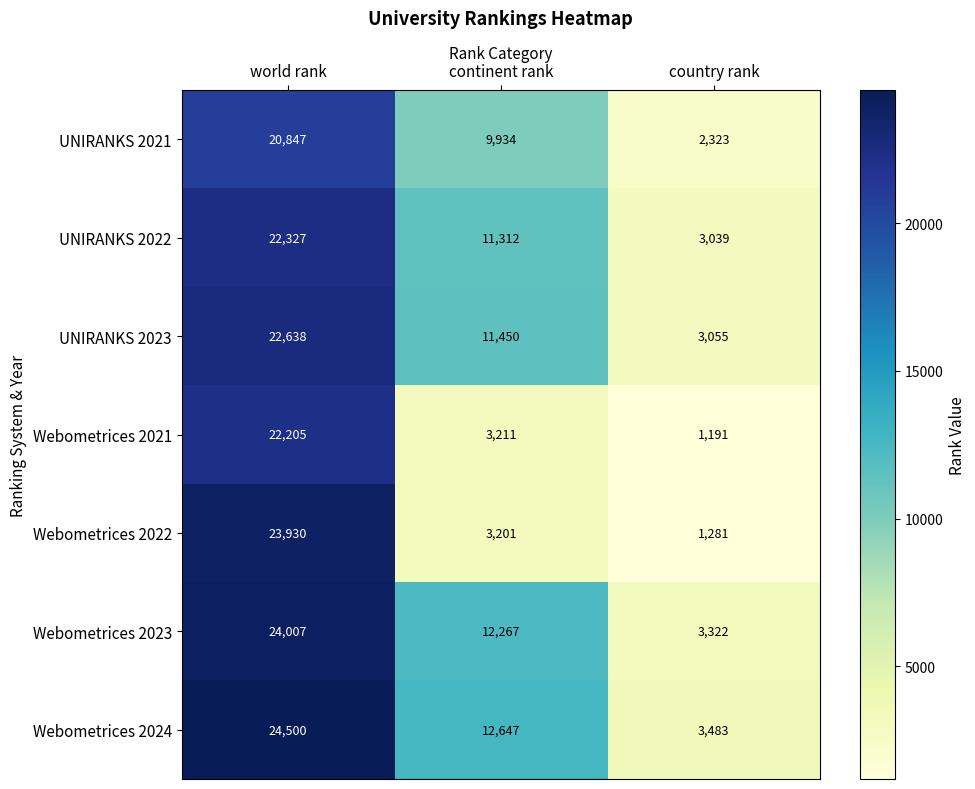

Reading left to right, extract all data points from this chart.

UNIRANKS 2021: 20847	9934	2323
UNIRANKS 2022: 22327	11312	3039
UNIRANKS 2023: 22638	11450	3055
Webometrices 2021: 22205	3211	1191
Webometrices 2022: 23930	3201	1281
Webometrices 2023: 24007	12267	3322
Webometrices 2024: 24500	12647	3483